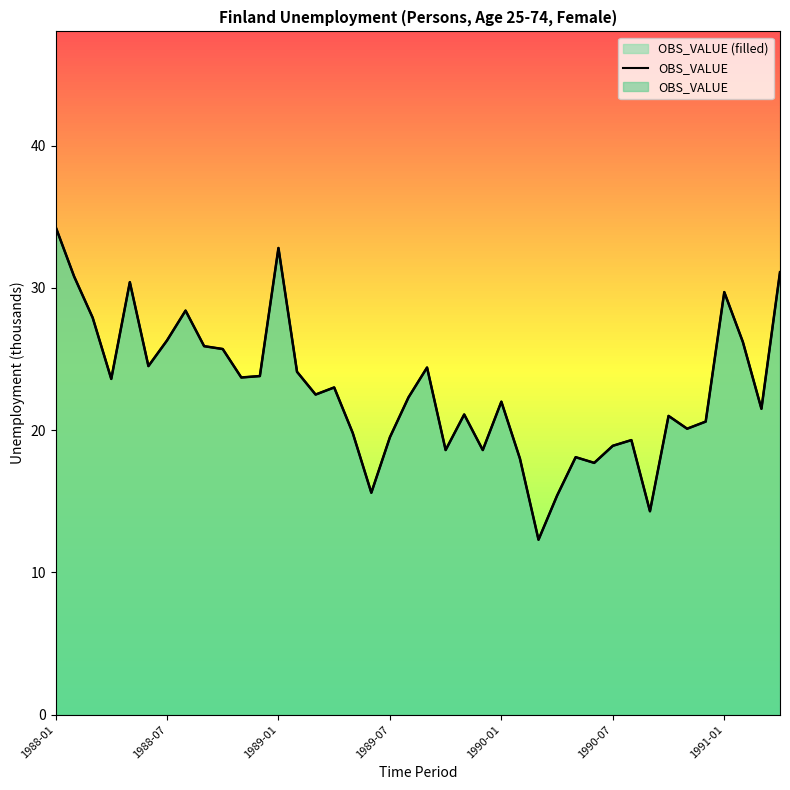

The value at 1988-03 is 37.8. True or false?

False